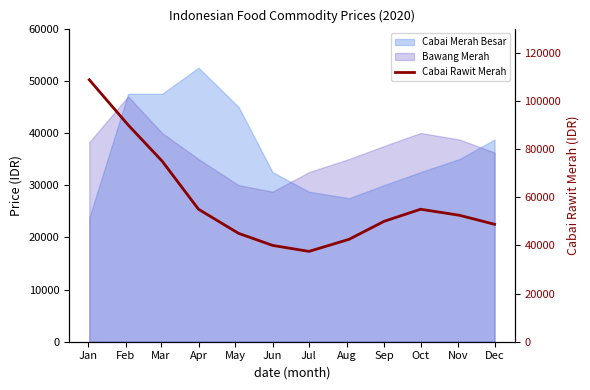

Count the number of categories in the chart.

12